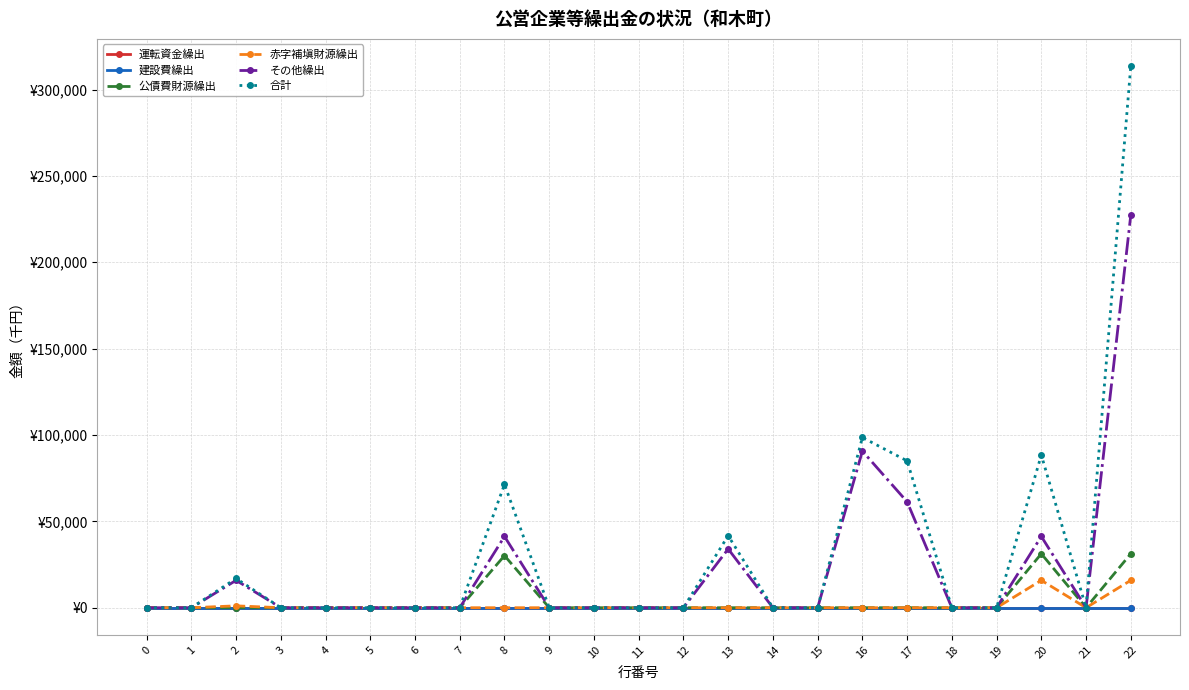

True or false: 運転資金繰出 has more than 0 interior local peaks.

False